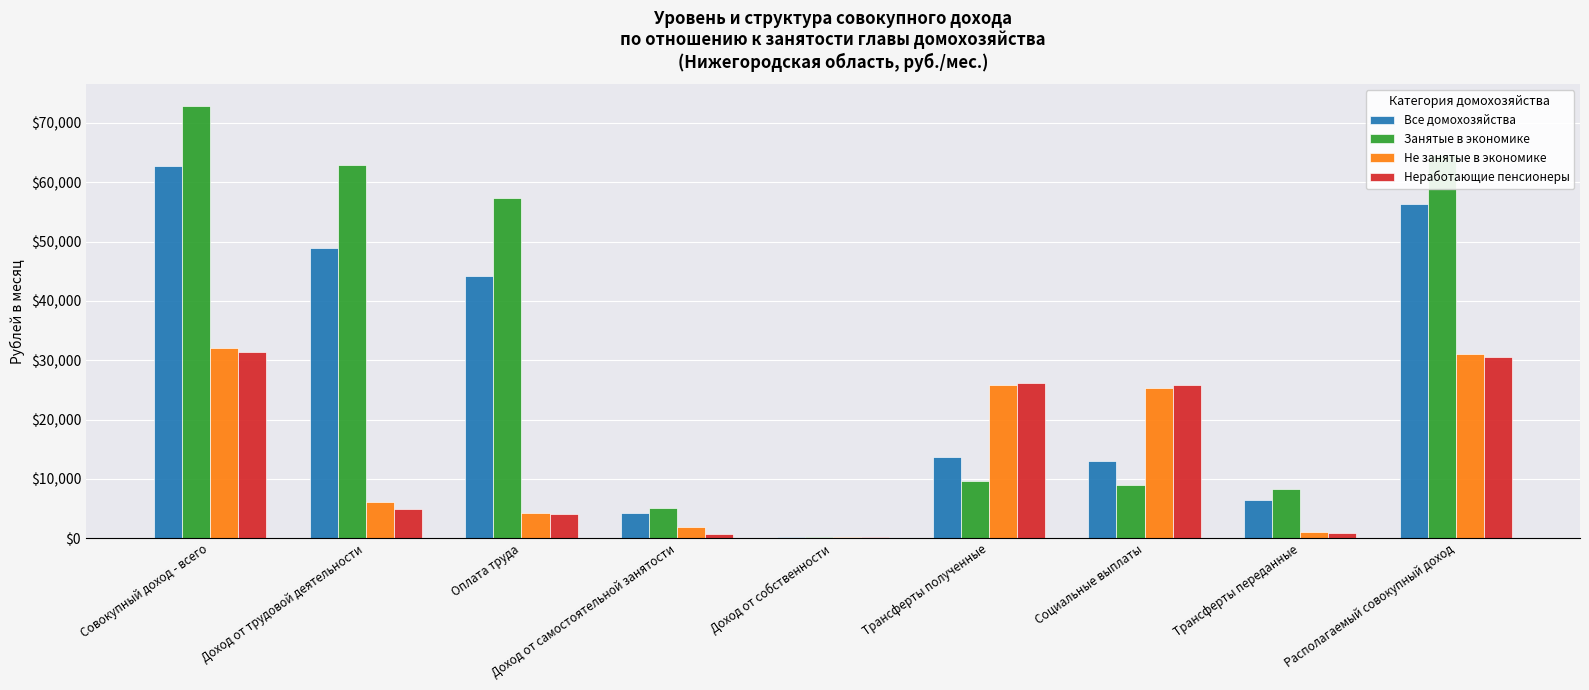

How many groups of bars are there?

9